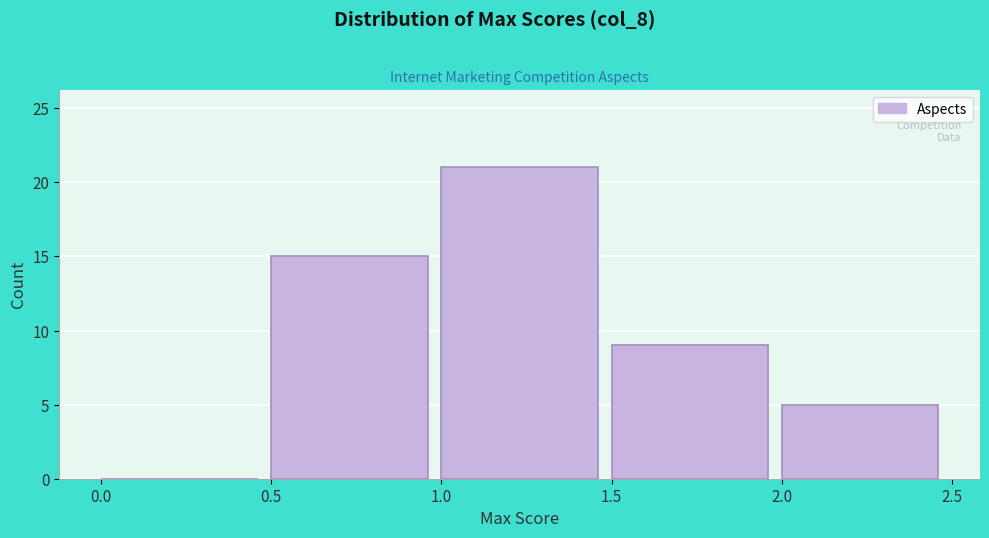

Reading left to right, list every bar in this chart as the range it spans on the x-axis followed by its height. The values are not printed on the chart, so give them approximately, as read against the axis.

0.0 to 0.5: 0
0.5 to 1.0: 15
1.0 to 1.5: 21
1.5 to 2.0: 9
2.0 to 2.5: 5